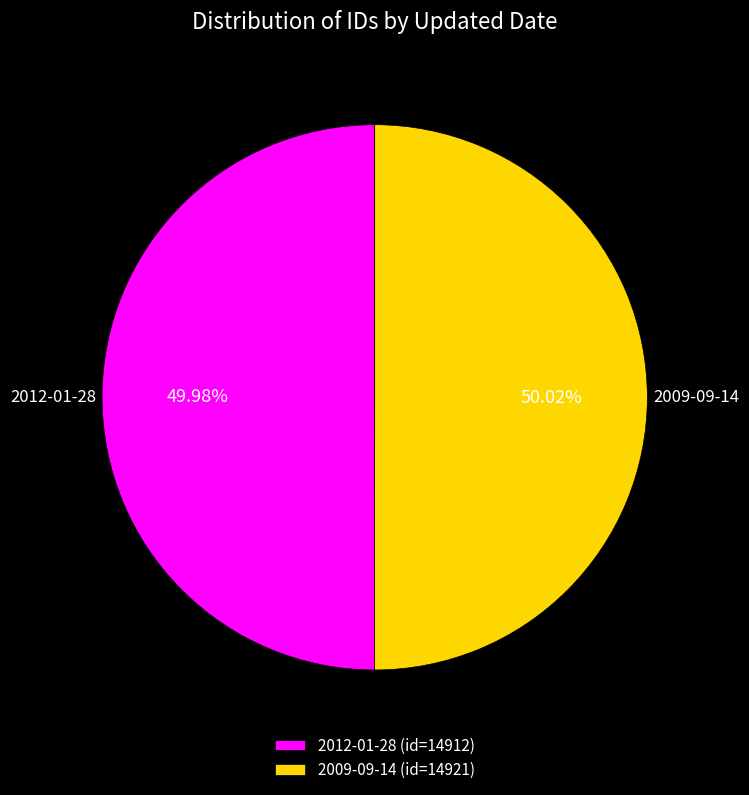

Do 2009-09-14 and 2012-01-28 together represent more than half of the pie?

Yes